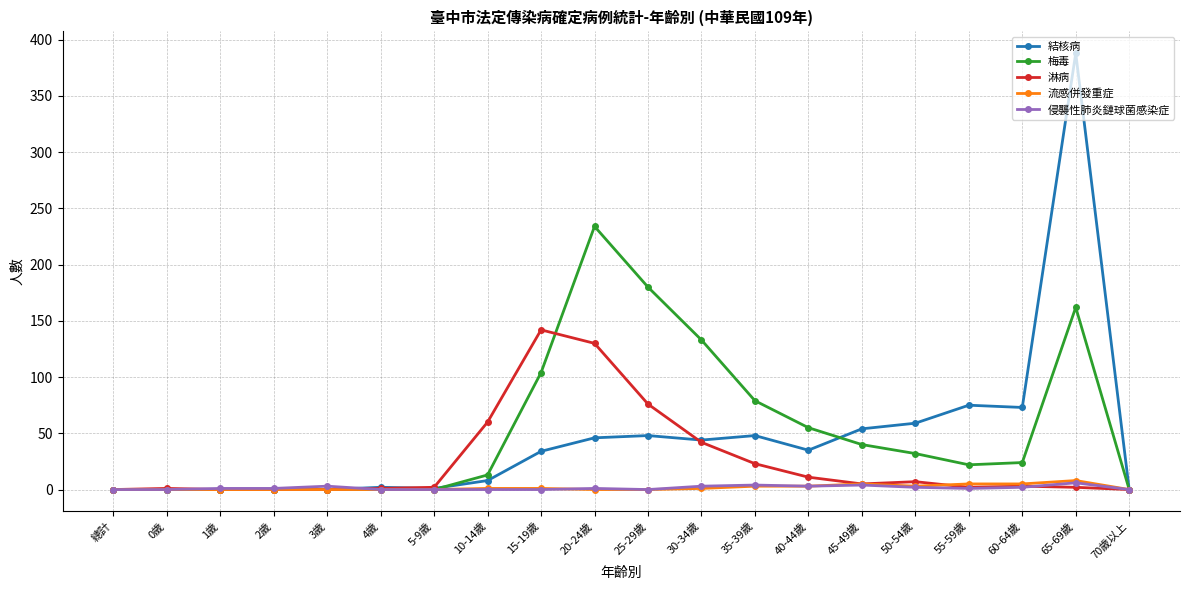

Which category has the highest value across all series?

65-69歲